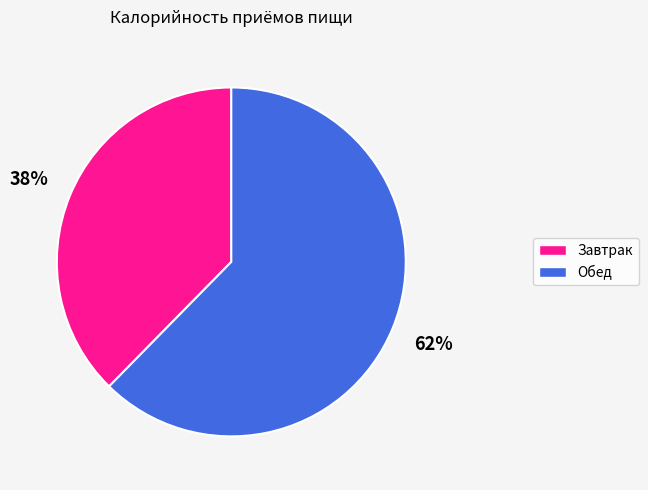

Does any single category account for the majority?

Yes